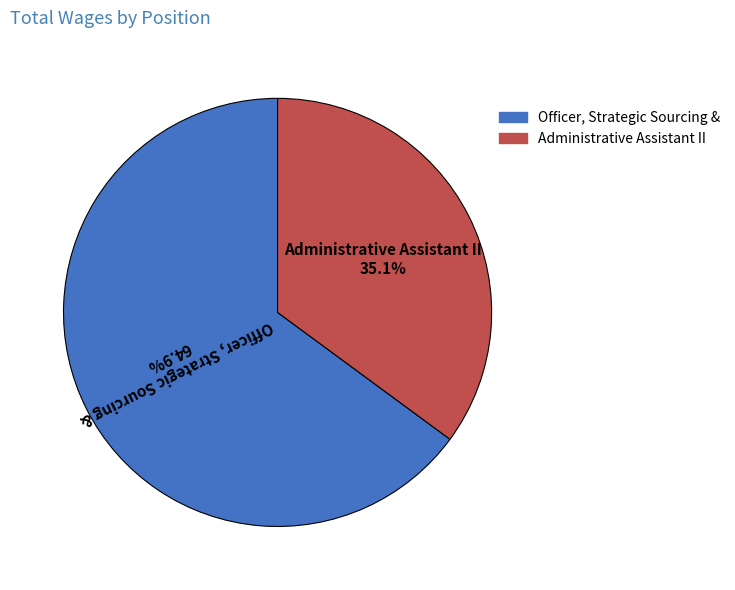

Rank the categories by value from lowest to highest.

Administrative Assistant II, Officer, Strategic Sourcing &